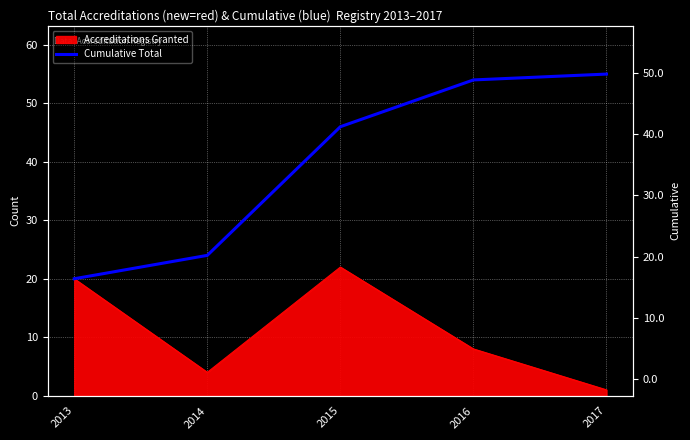

Reading right to left, what are all the values shown in this chart?

2017=55	2016=54	2015=46	2014=24	2013=20